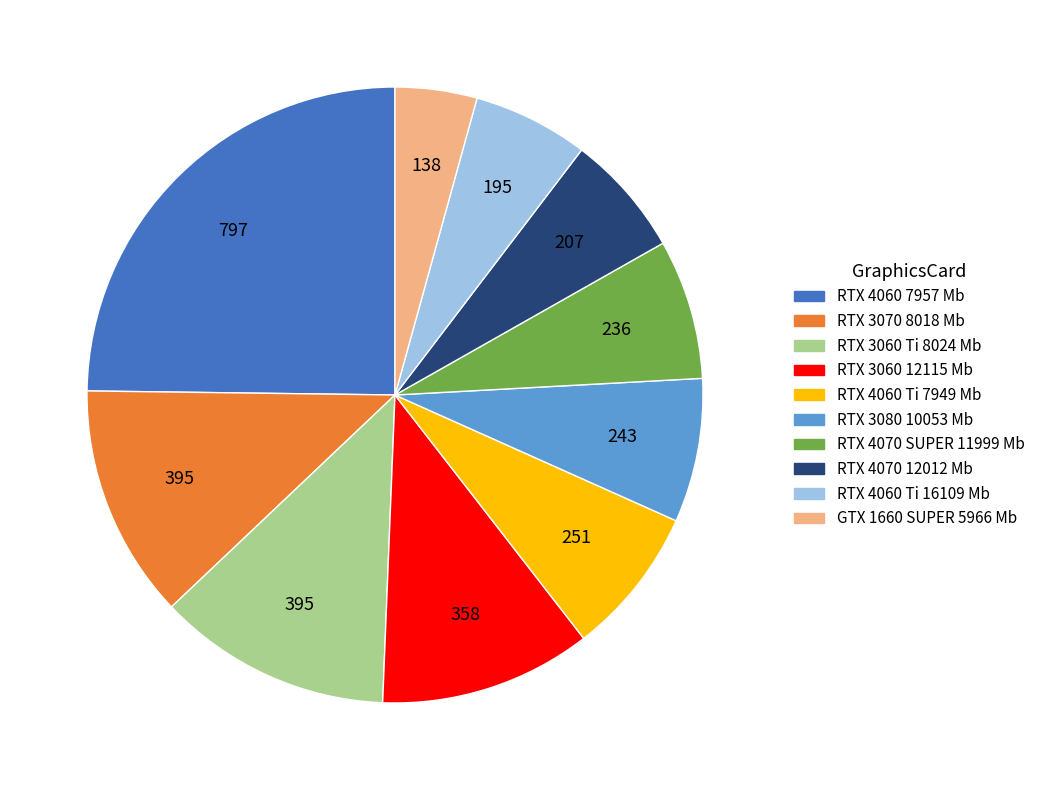

Is there a majority slice in this chart?

No